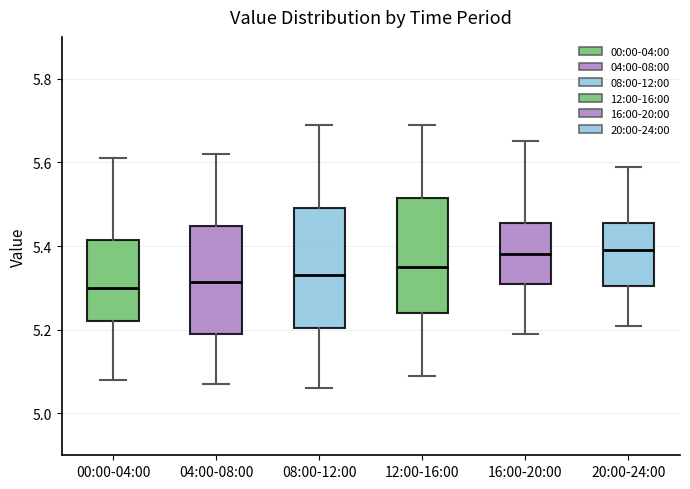

Reading left to right, transcribe this box plot: for each box, give where its median line is, the range the box spans, and where its two whiskers end, as read against the y-axis. The values are not printed on the chart, so give them approximately, as read against the axis.

00:00-04:00: median 5.30, box 5.22 to 5.42, whiskers 5.08 to 5.62
04:00-08:00: median 5.32, box 5.20 to 5.44, whiskers 5.08 to 5.62
08:00-12:00: median 5.34, box 5.20 to 5.50, whiskers 5.06 to 5.70
12:00-16:00: median 5.36, box 5.24 to 5.52, whiskers 5.10 to 5.70
16:00-20:00: median 5.38, box 5.32 to 5.46, whiskers 5.20 to 5.66
20:00-24:00: median 5.40, box 5.30 to 5.46, whiskers 5.22 to 5.60